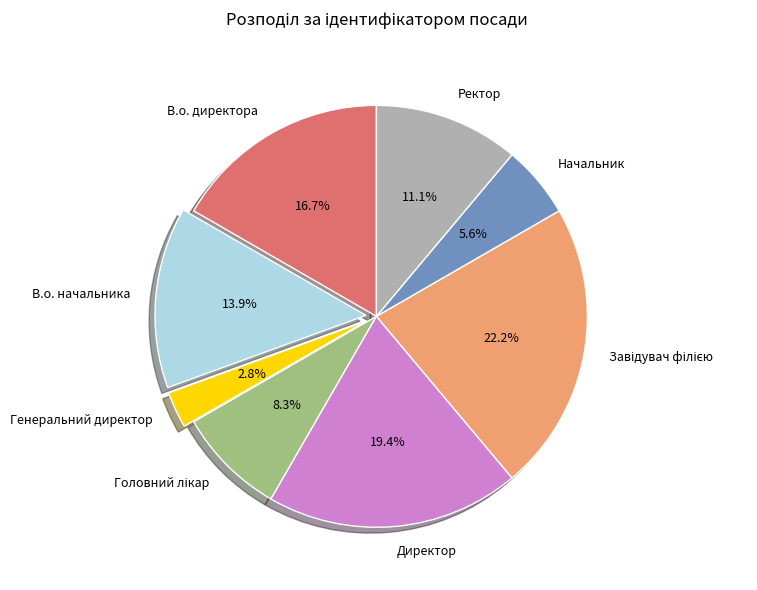

What portion of the pie excludes В.о. директора?

83.3%